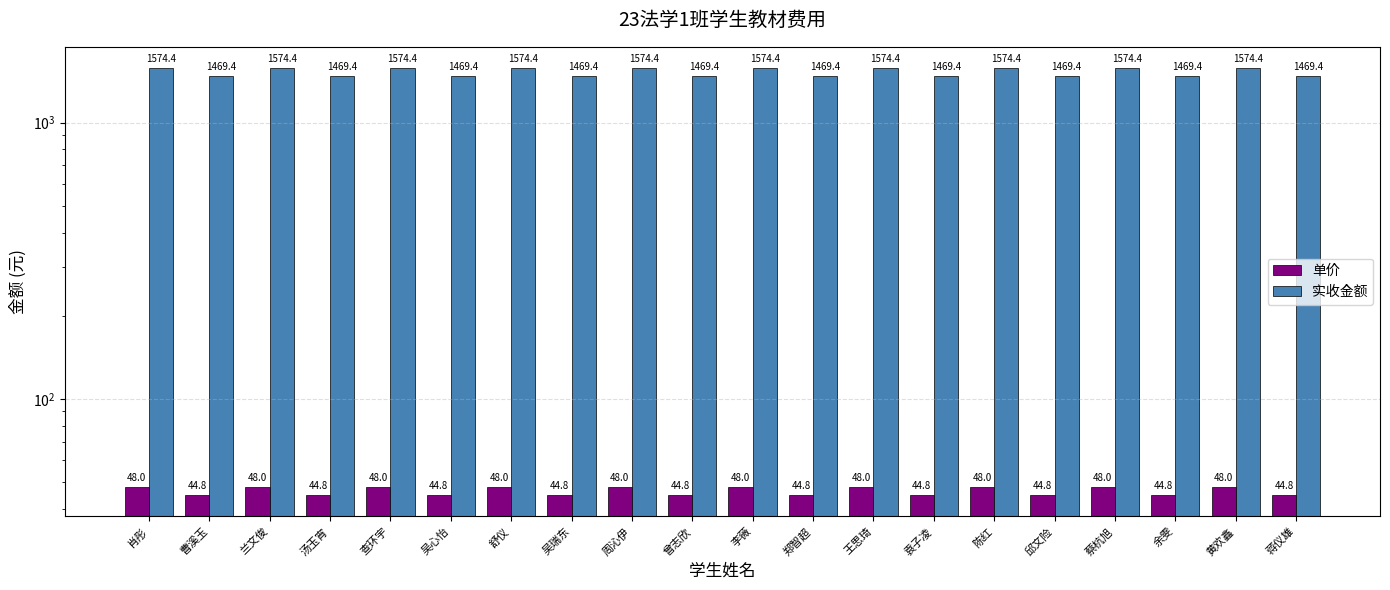

Does the chart contain any negative values?

No